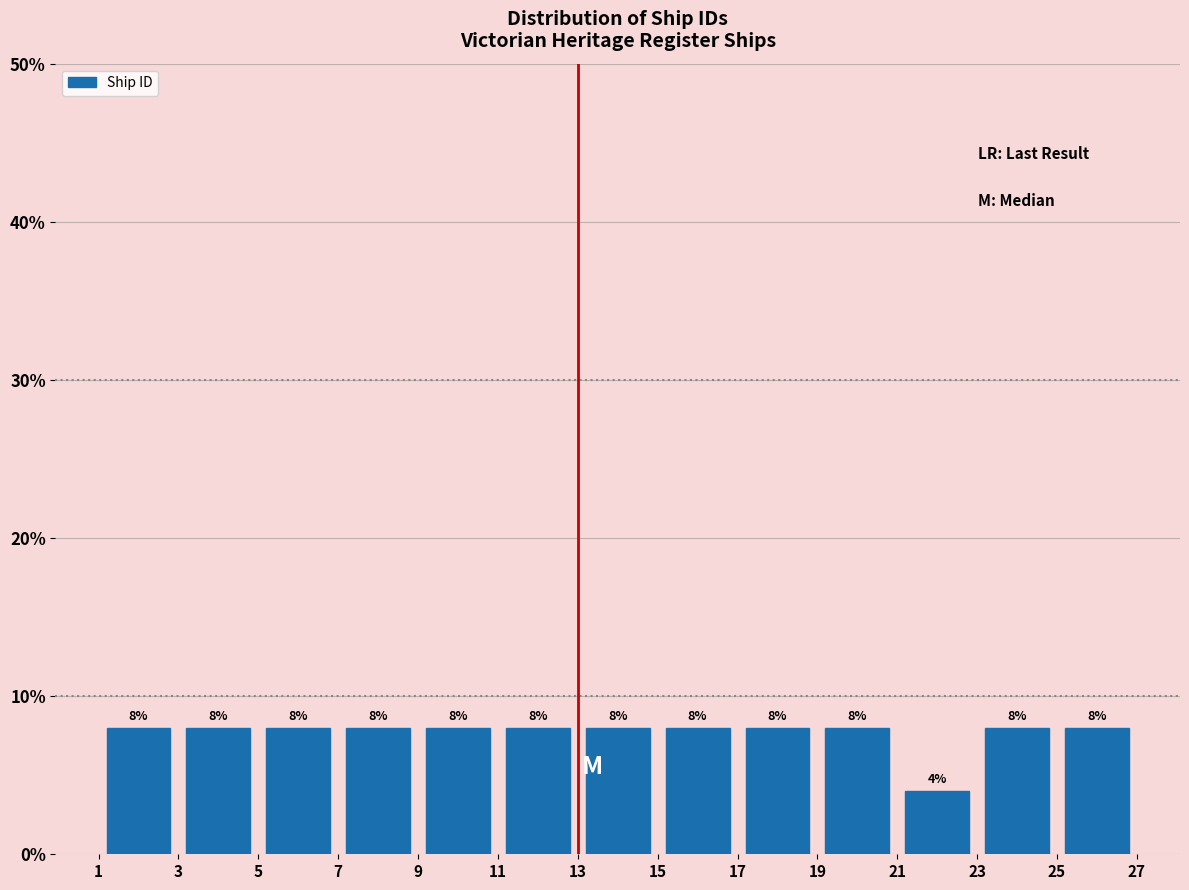

Reading left to right, transcribe this chart: for each bar, give the range it covers on the x-axis and its height.

1 to 3: 8
3 to 5: 8
5 to 7: 8
7 to 9: 8
9 to 11: 8
11 to 13: 8
13 to 15: 8
15 to 17: 8
17 to 19: 8
19 to 21: 8
21 to 23: 4
23 to 25: 8
25 to 27: 8